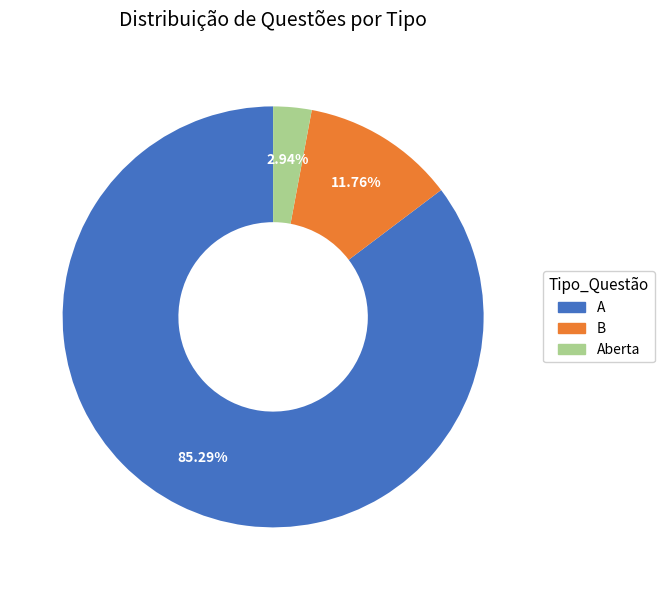

Which category accounts for the majority?

A